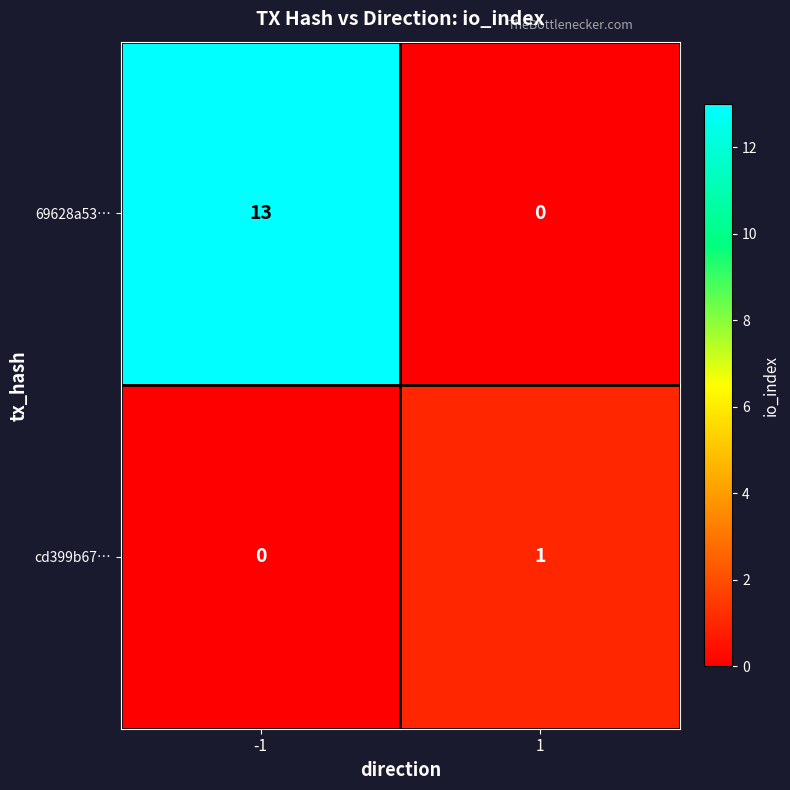

True or false: 69628a53… has a value of 4 at 1.

False